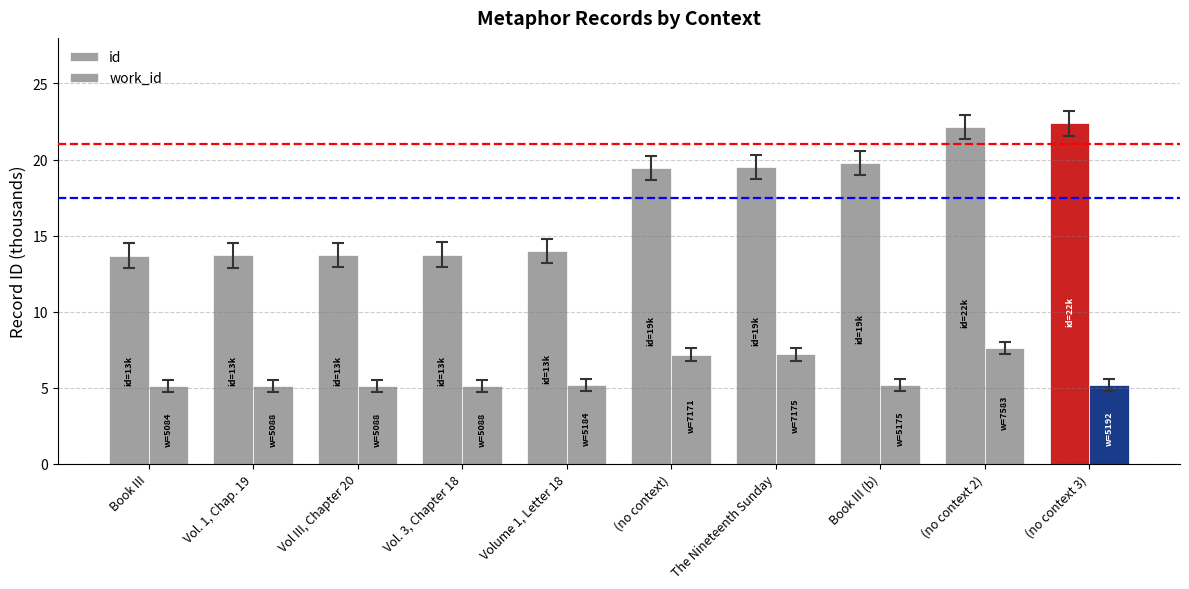

Which has a higher value, (no context 3) or (no context)?

(no context 3)